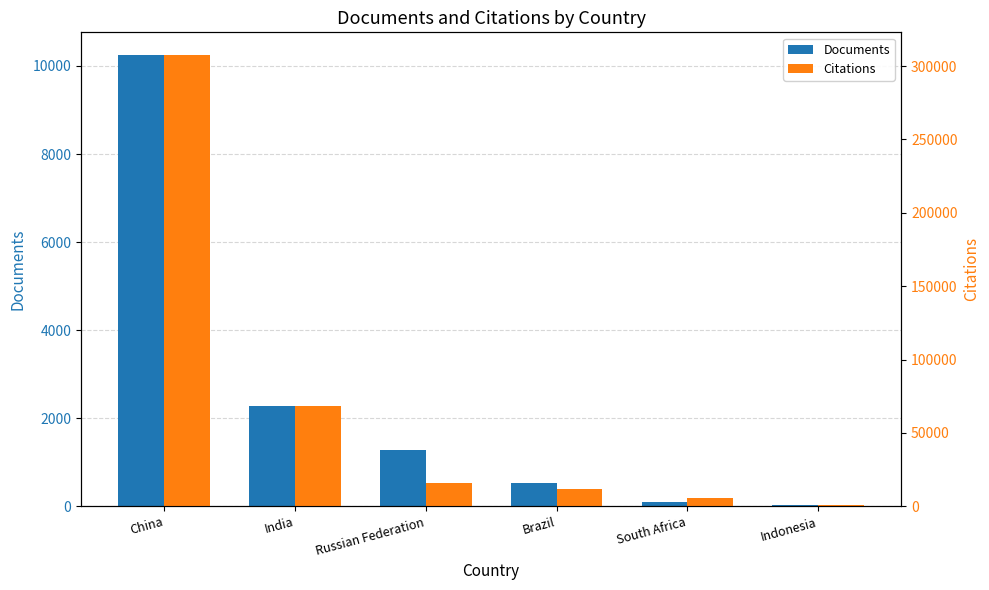

What is the label of the 3rd bar from the left?

Russian Federation